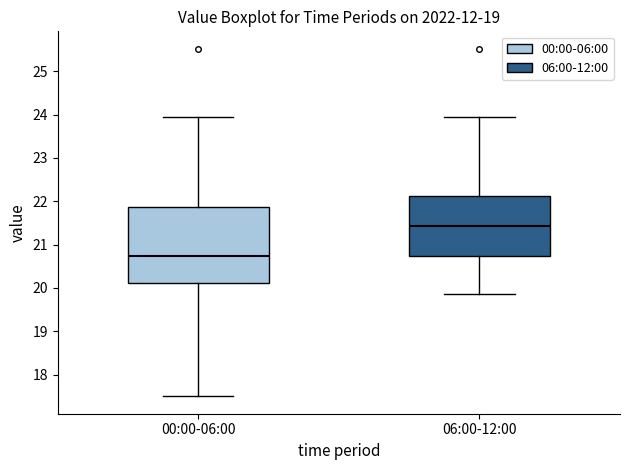

Where does the upper whisker of the box for 00:00-06:00 end on the y-axis? The values are not printed on the chart, so give them approximately, as read against the axis.

24.0